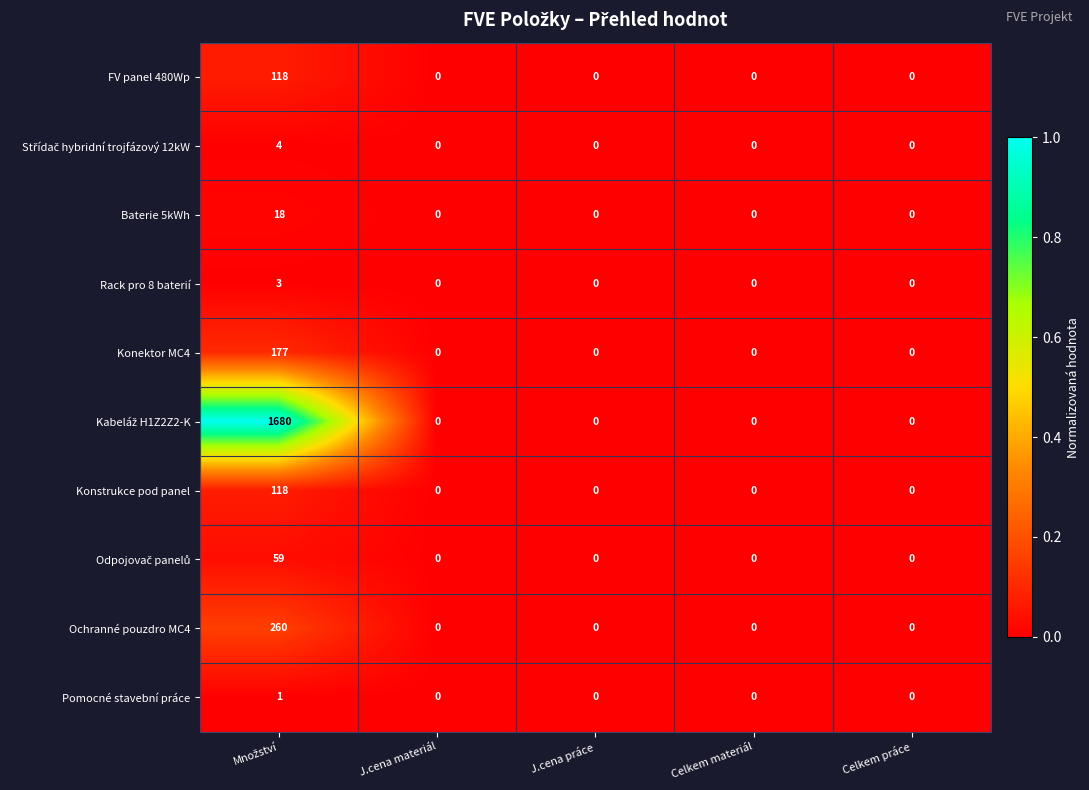

What is the sum of all Rack pro 8 baterií values?

3